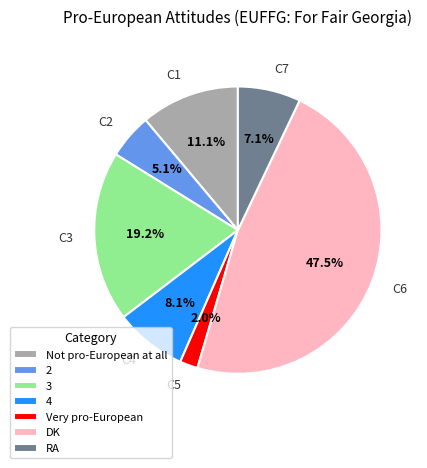

Between Not pro-European at all and RA, which is larger?

Not pro-European at all